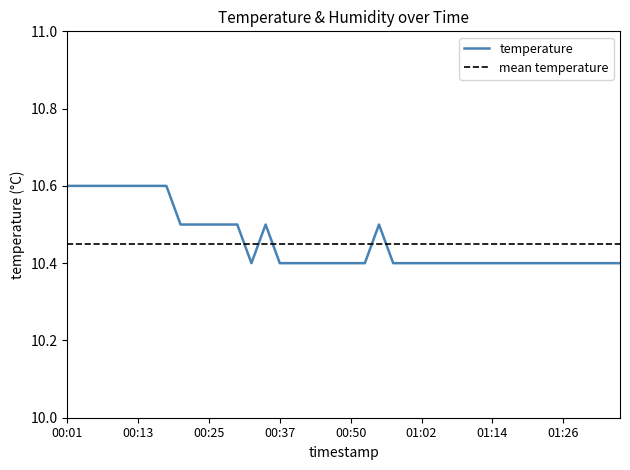

The chart shows a value of 17.7 at 00:54. True or false?

False